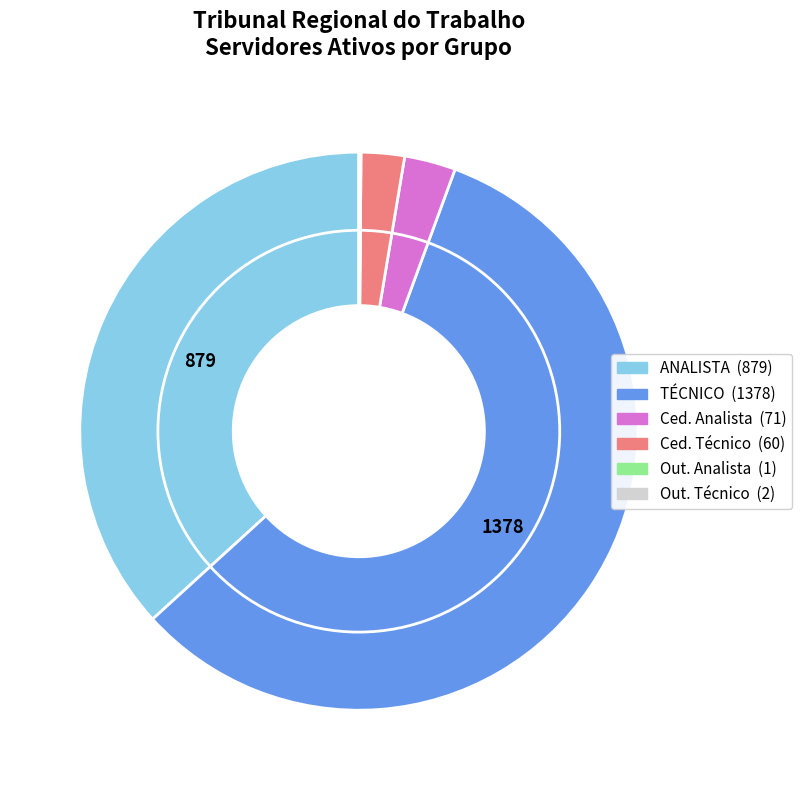

Is there any slice that represents more than half of the pie?

Yes